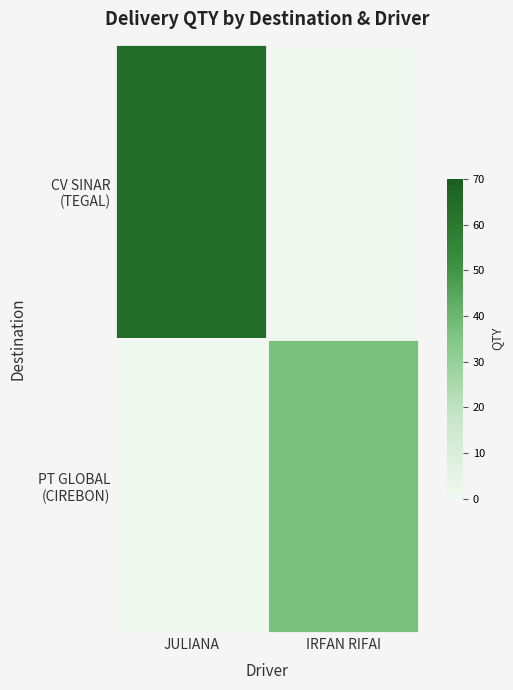

Which series has the largest range (max minus min)?

CV SINAR (TEGAL)